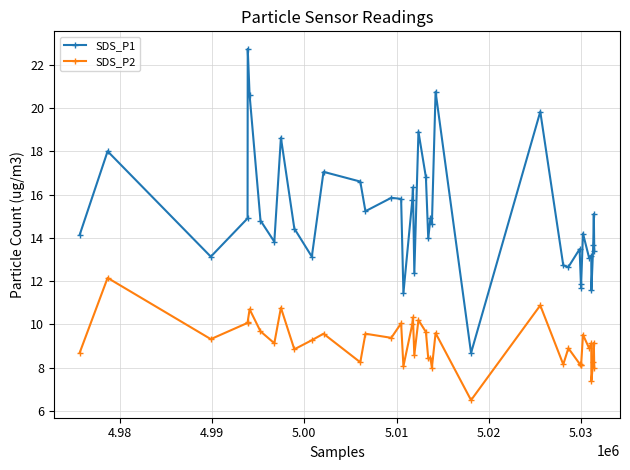

Rank the series by their average value, from highest to lowest.

SDS_P1, SDS_P2